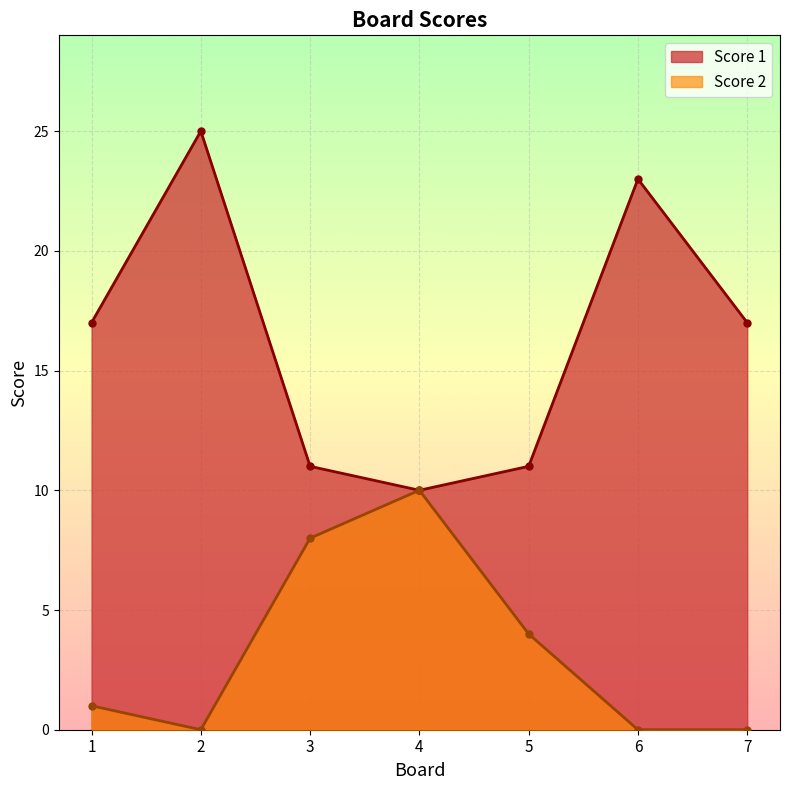

List the series in order of their overall mean, highest first.

Score 1, Score 2